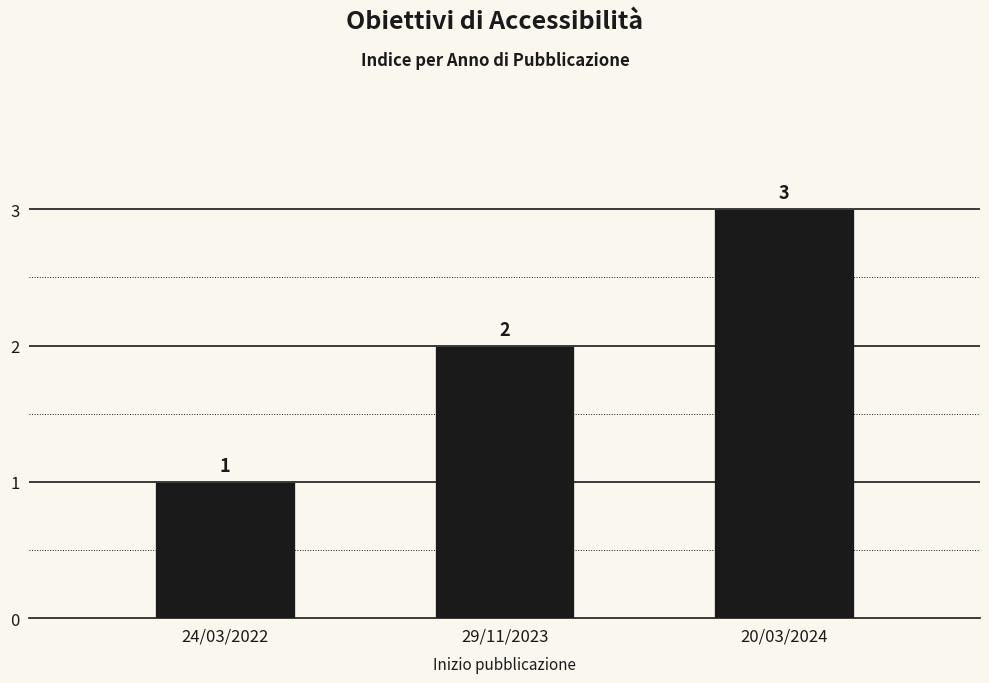

Is it true that the value at 24/03/2022 is 1?

True